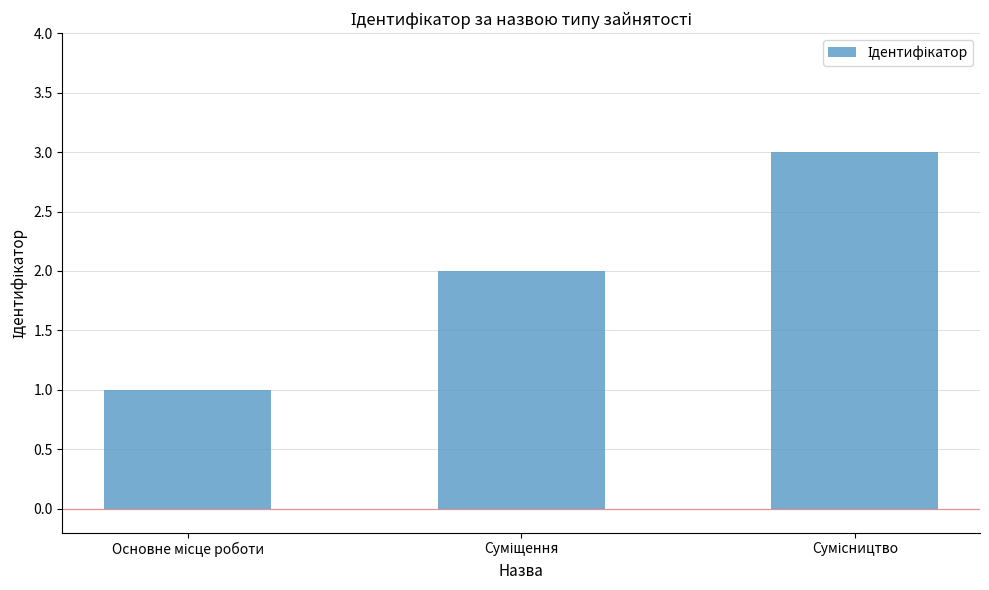

What is the sum of all values?

6